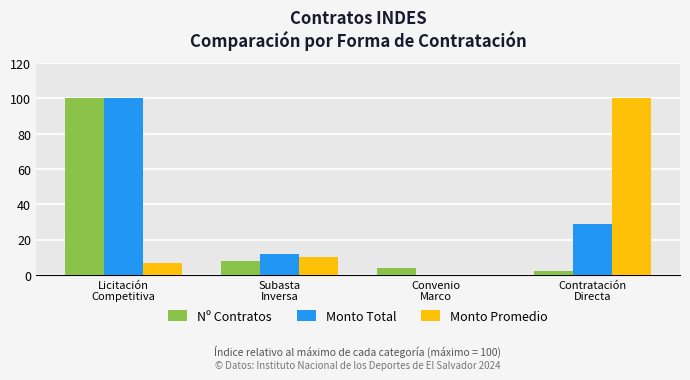

Are the bars grouped side by side (vs. stacked)?

Yes